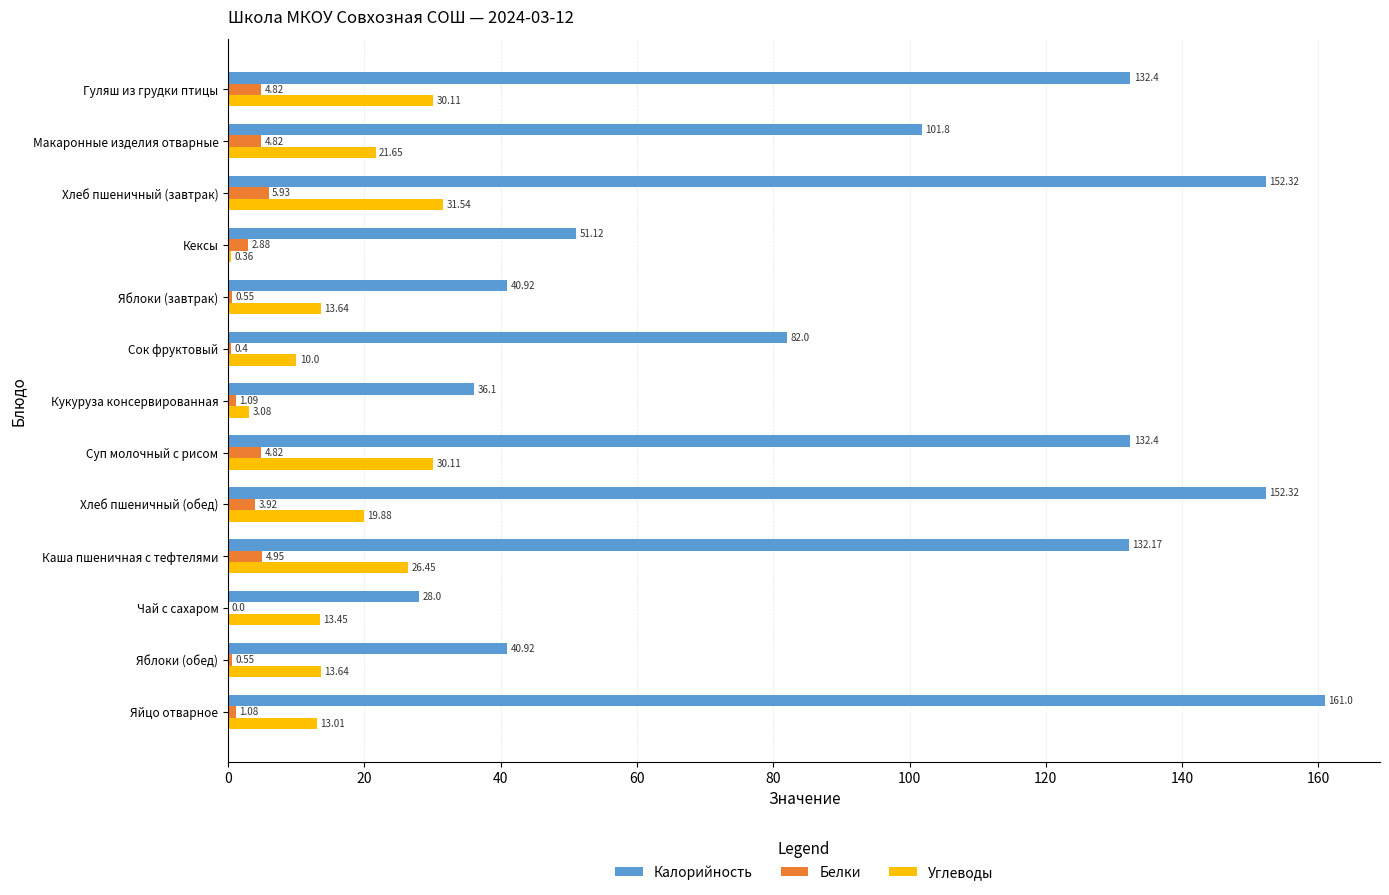

At which label is Калорийность closest to 94?

Макаронные изделия отварные